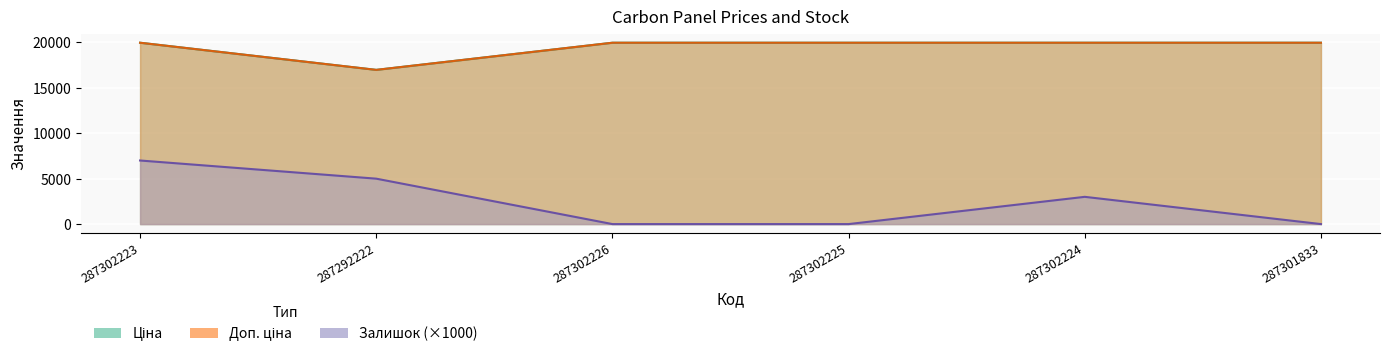

True or false: Доп. ціна and Залишок cross at least once.

False